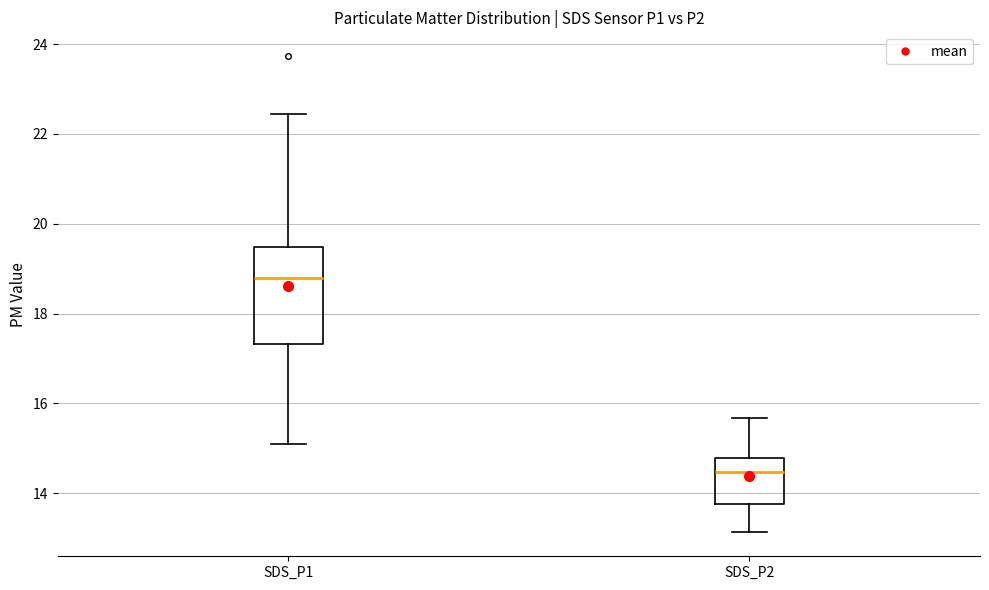

Where does the upper whisker of the box for SDS_P2 end on the y-axis? The values are not printed on the chart, so give them approximately, as read against the axis.

15.6